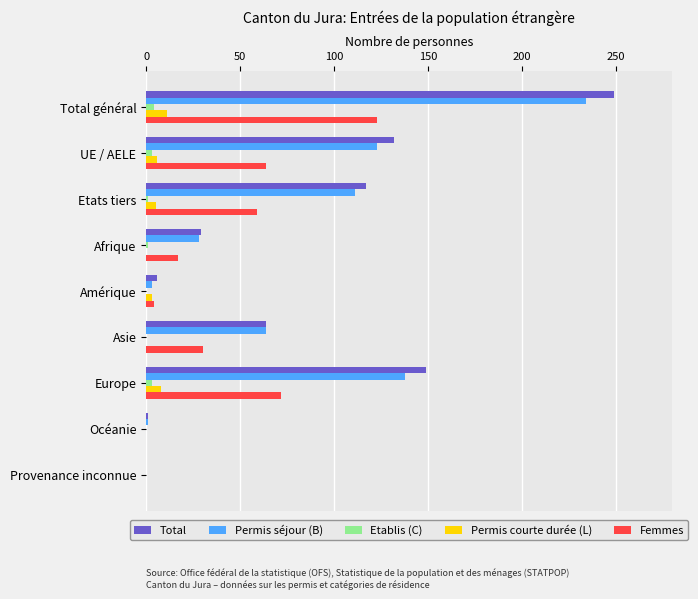

Between Total général and Asie, which series saw the biggest shift?

Total